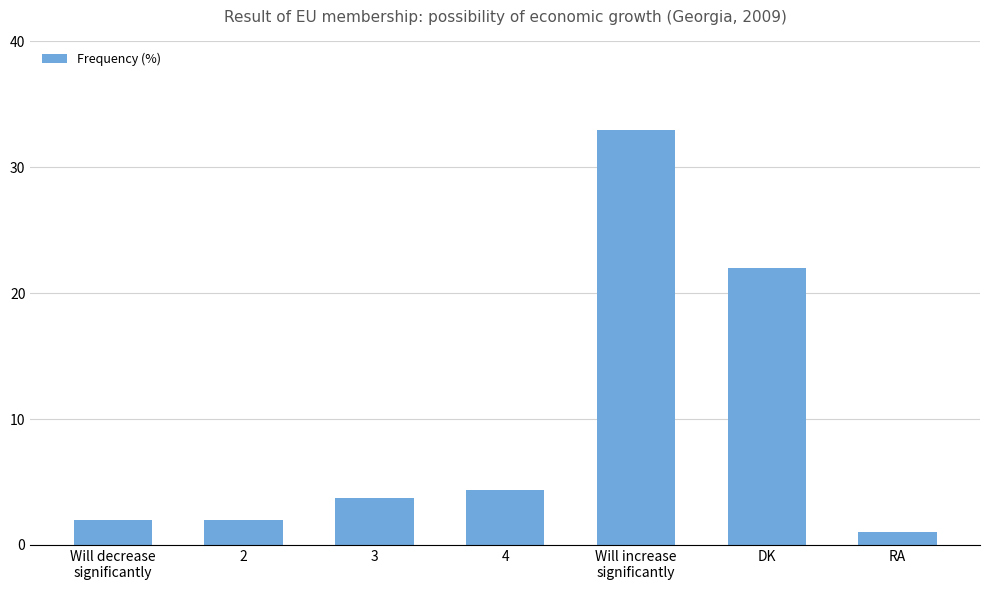

At which label does the data first exceed 3?

3